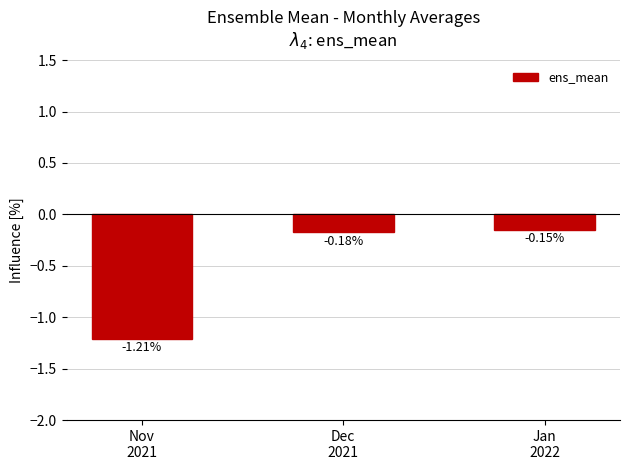

List the labels in order of value, largest first.

Jan
2022, Dec
2021, Nov
2021